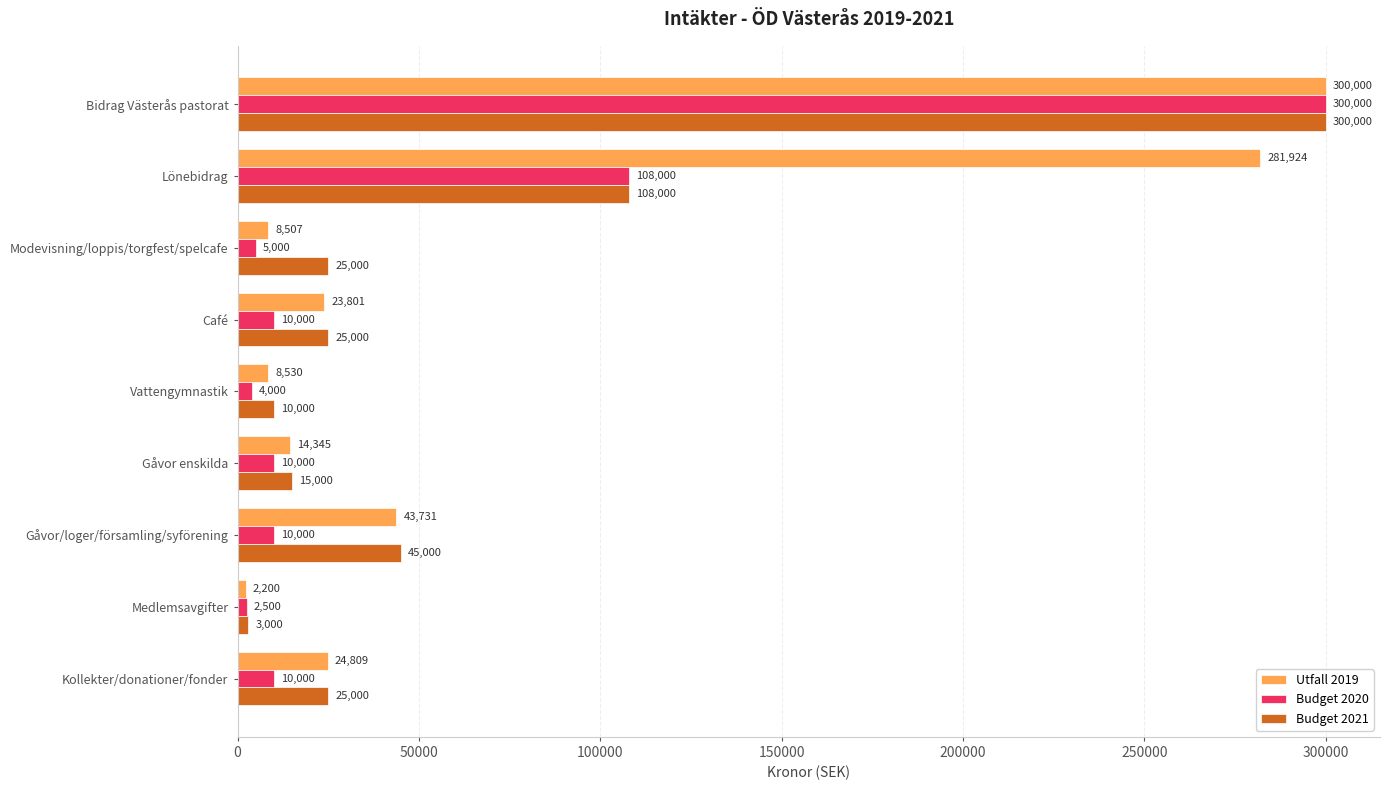

Is it true that Utfall 2019 equals 82033 at Lönebidrag?

False